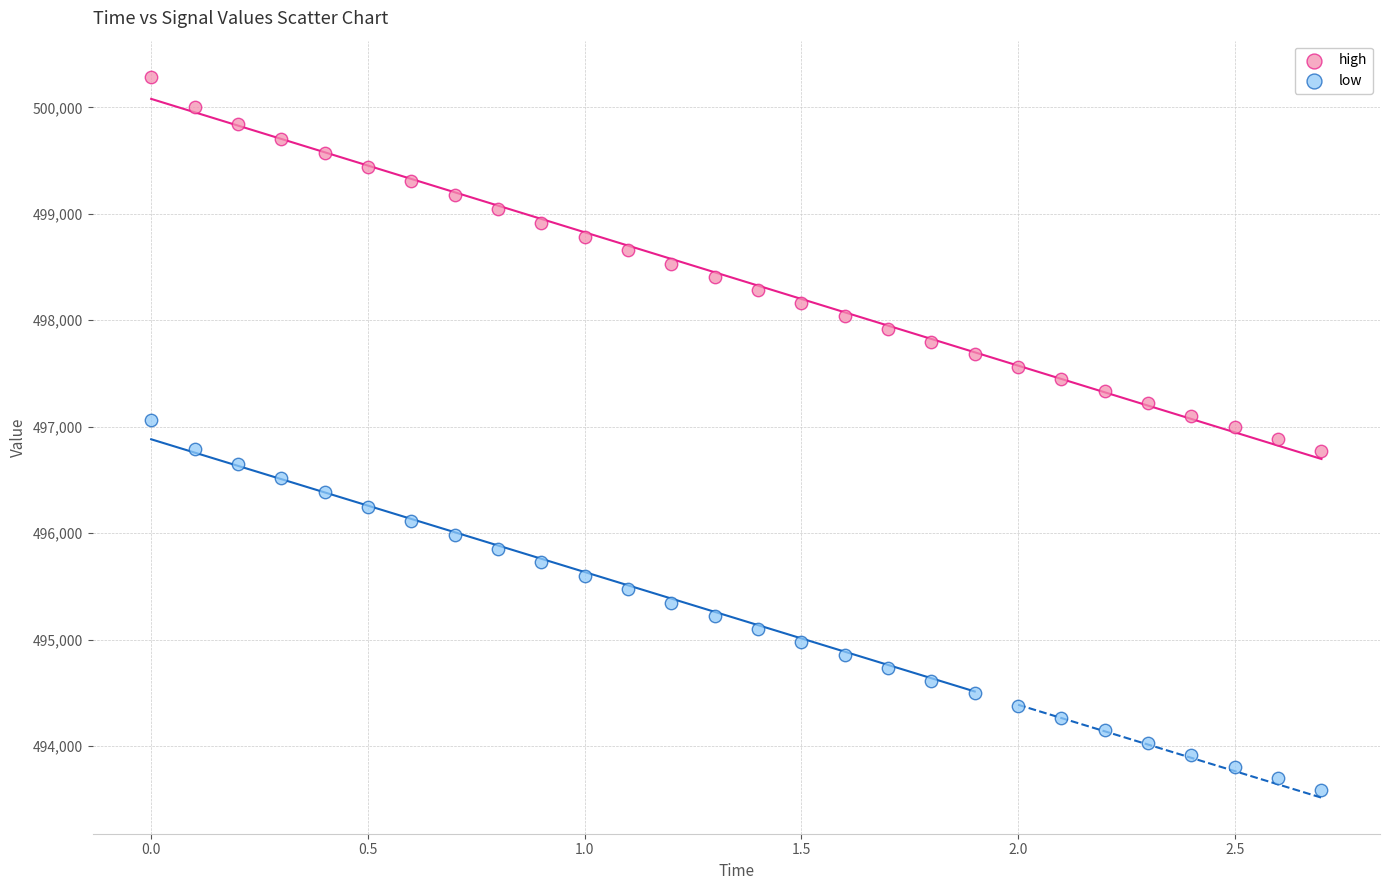

Across all data points, what is the range of X values (max minus min)?

2.7